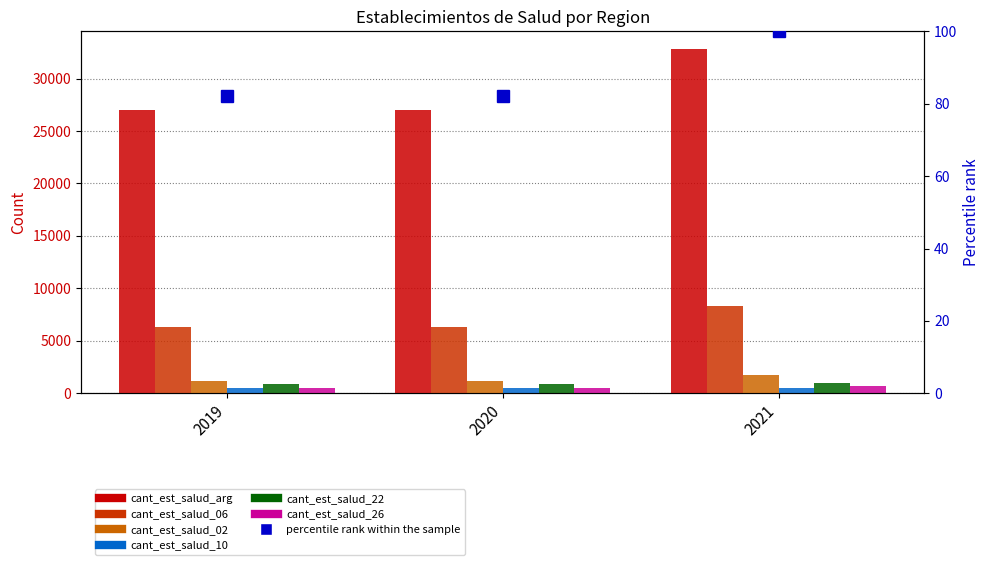

What is the total value across all series at 2019?

36382